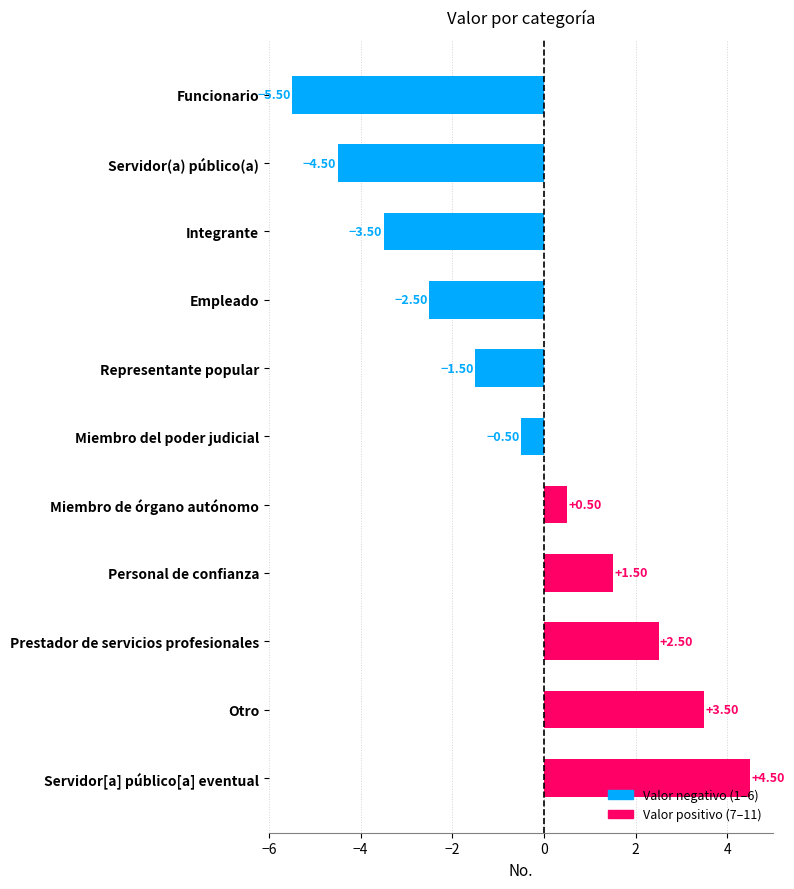

Rank the categories by value from highest to lowest.

Servidor[a] público[a] eventual, Otro, Prestador de servicios profesionales, Personal de confianza, Miembro de órgano autónomo, Miembro del poder judicial, Representante popular, Empleado, Integrante, Servidor(a) público(a), Funcionario